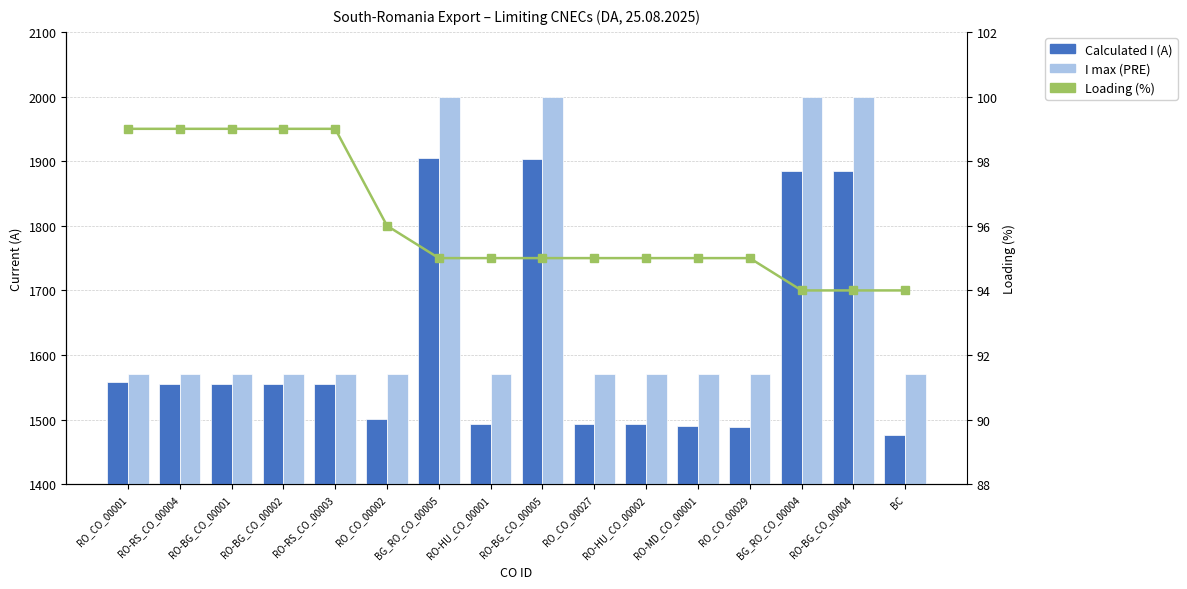

How many values in the I max (PRE) series exceed 1570?

4